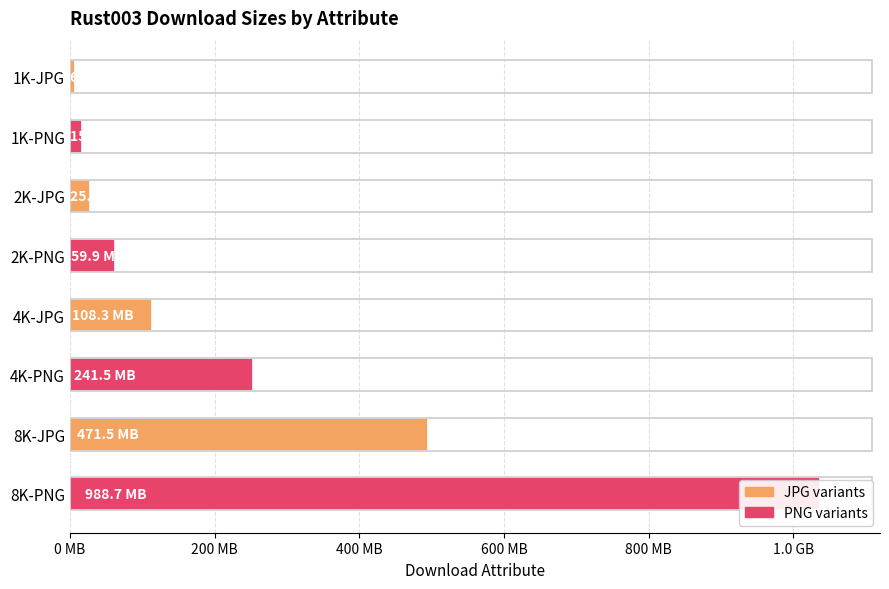

Count the number of categories in the chart.

8